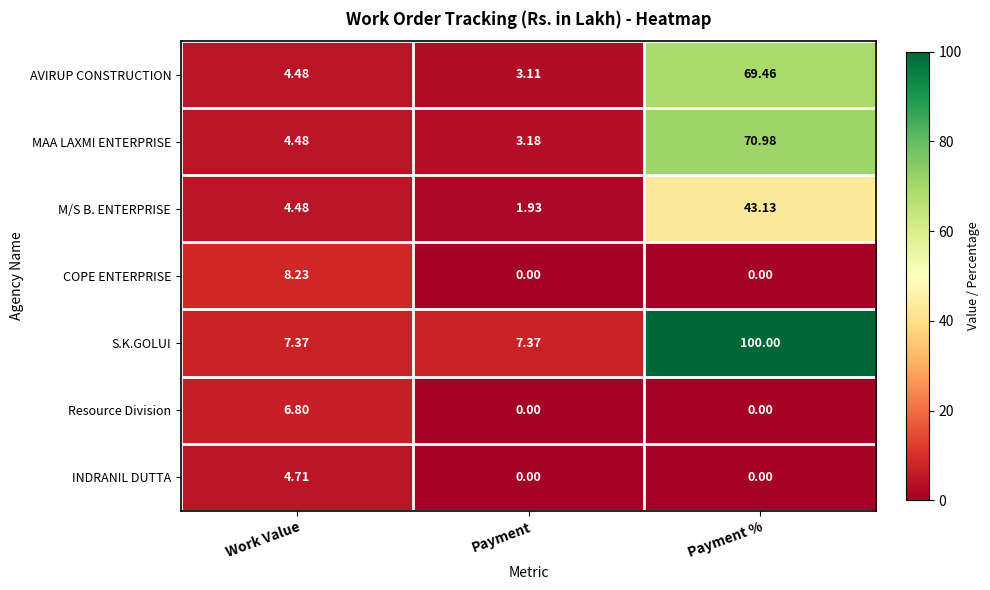

At which label is M/S B. ENTERPRISE closest to 22?

Work Value